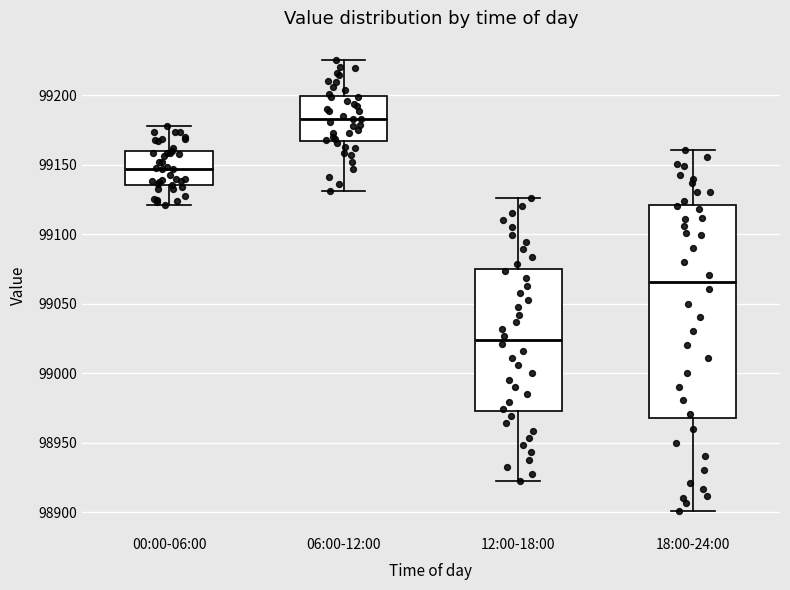

Reading left to right, read every box against the y-axis: the position of its median line, the range the box covers, and the ends of its whiskers. The values are not printed on the chart, so give them approximately, as read against the axis.

00:00-06:00: median 99145, box 99135 to 99160, whiskers 99120 to 99180
06:00-12:00: median 99185, box 99165 to 99200, whiskers 99130 to 99225
12:00-18:00: median 99025, box 98975 to 99075, whiskers 98920 to 99125
18:00-24:00: median 99065, box 98970 to 99120, whiskers 98900 to 99160